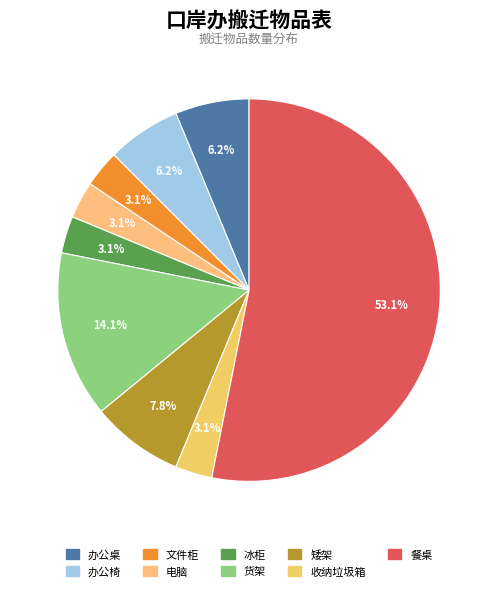

Combined, what portion of the pie is 矮架 and 办公桌?

14.1%